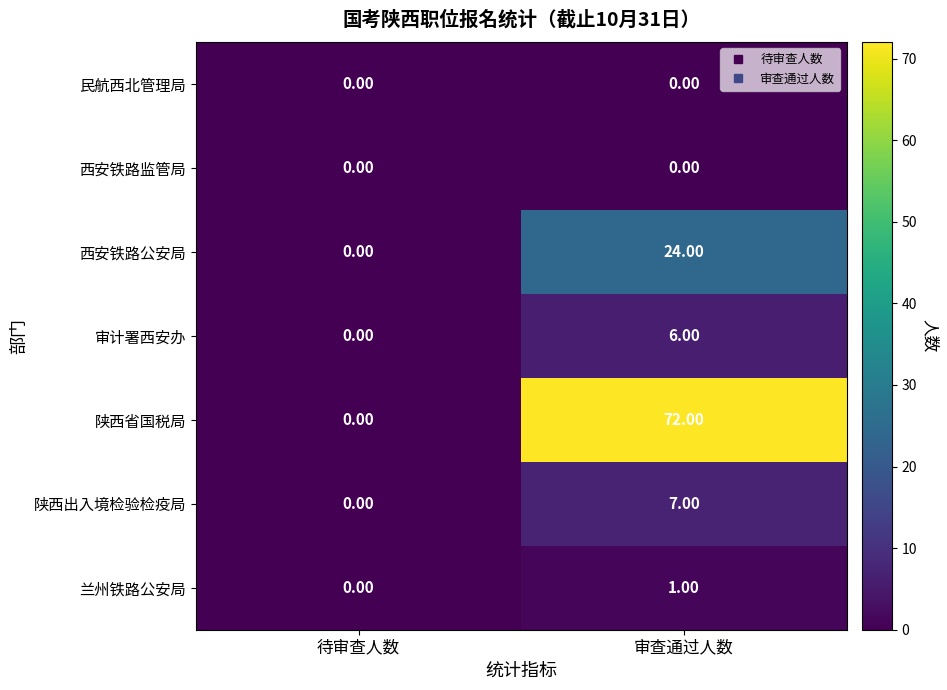

Is the value of 陕西省国税局 at 审查通过人数 greater than the value of 民航西北管理局 at 审查通过人数?

Yes